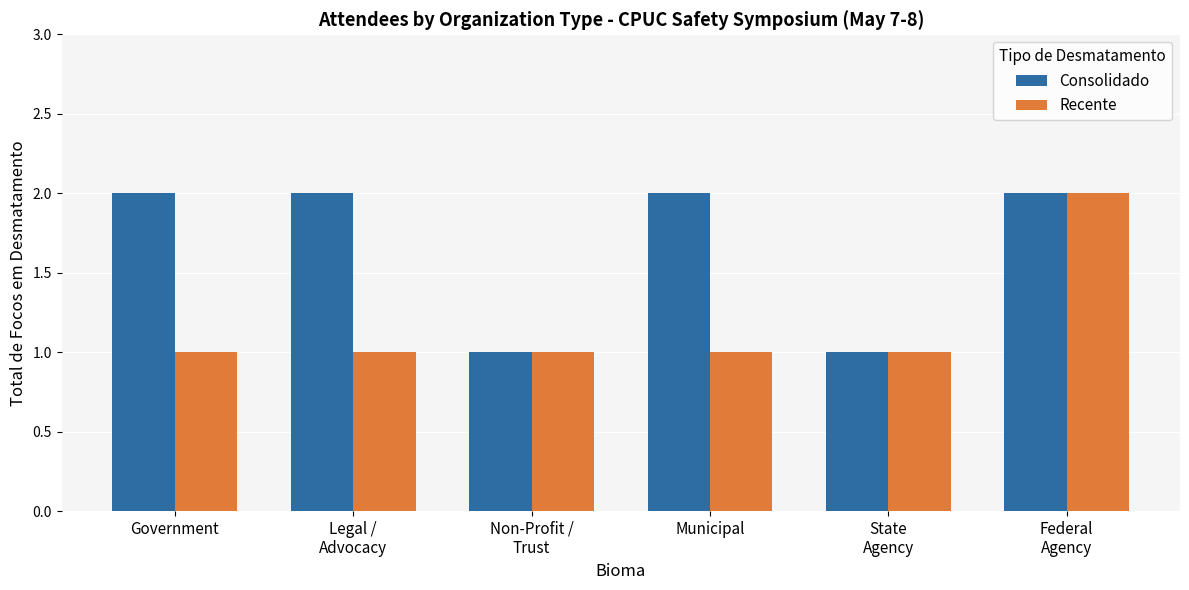

Reading left to right, extract all data points from this chart.

Consolidado: 2	2	1	2	1	2
Recente: 1	1	1	1	1	2